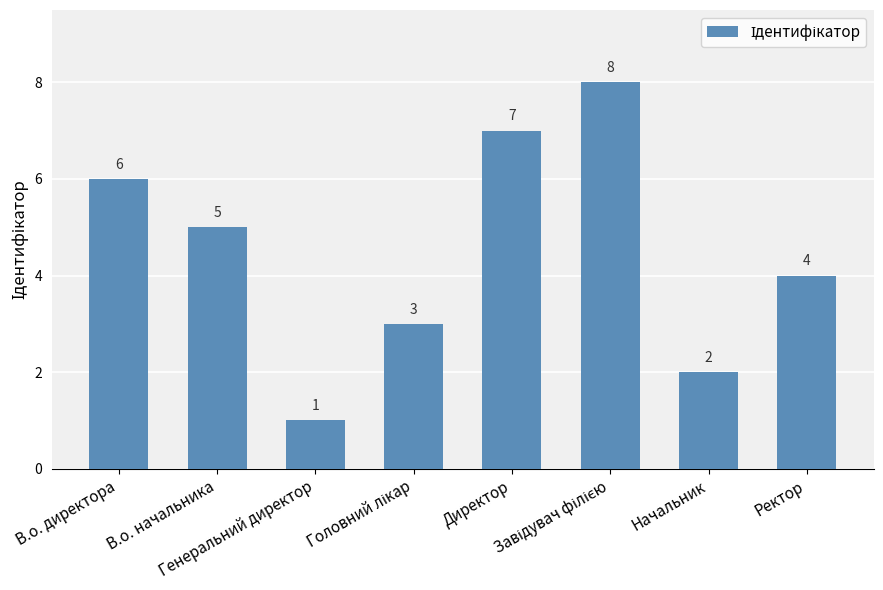

What is the greatest value displayed?

8